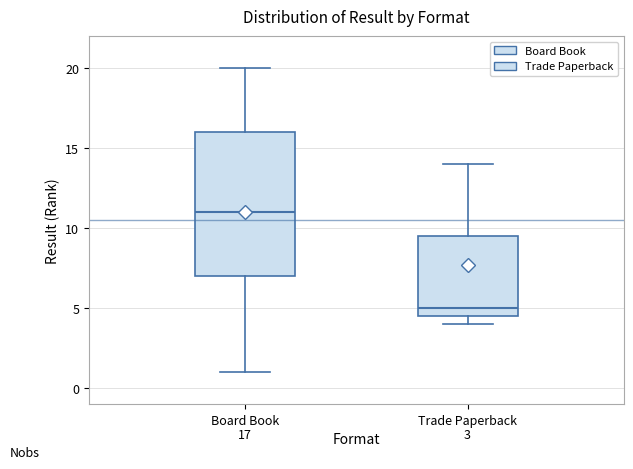

Which box is the tallest, from its lower edge to its upper edge?

Board Book